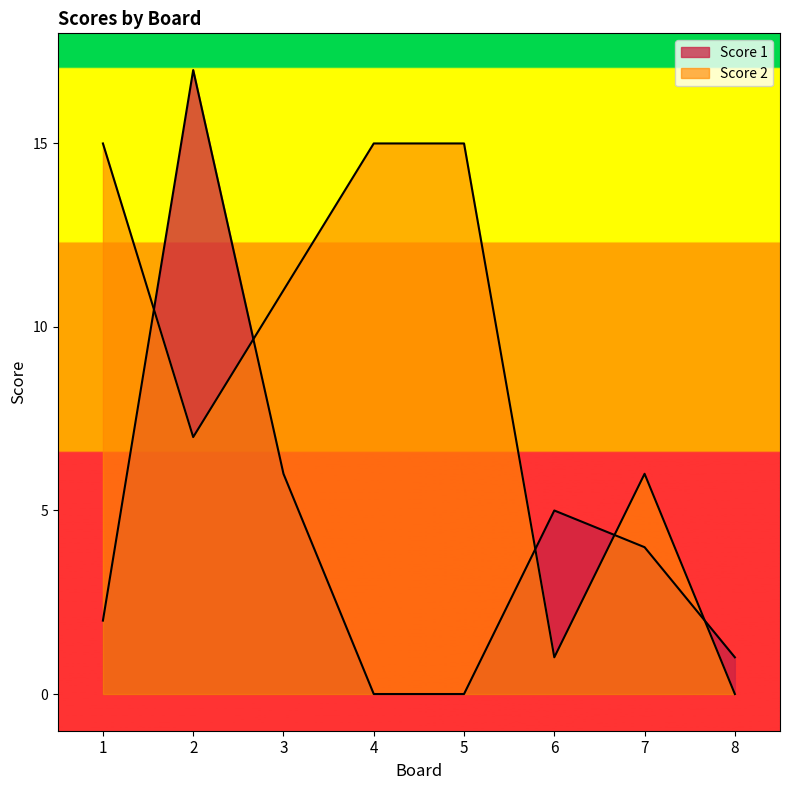

At how many categories does at least one series exceed 14?

4